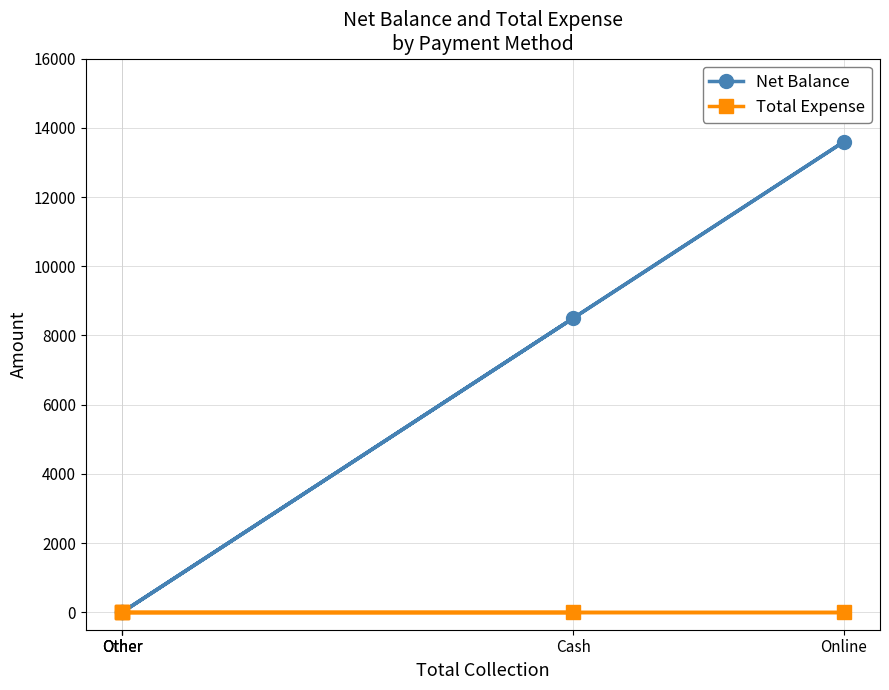

True or false: Total Expense and Net Balance cross at least once.

False